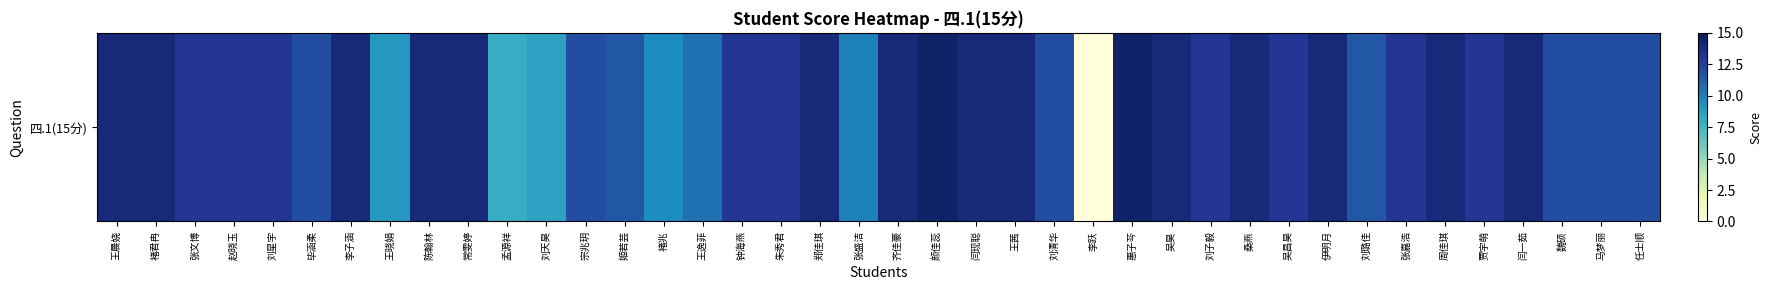

How many series are shown in this chart?

1